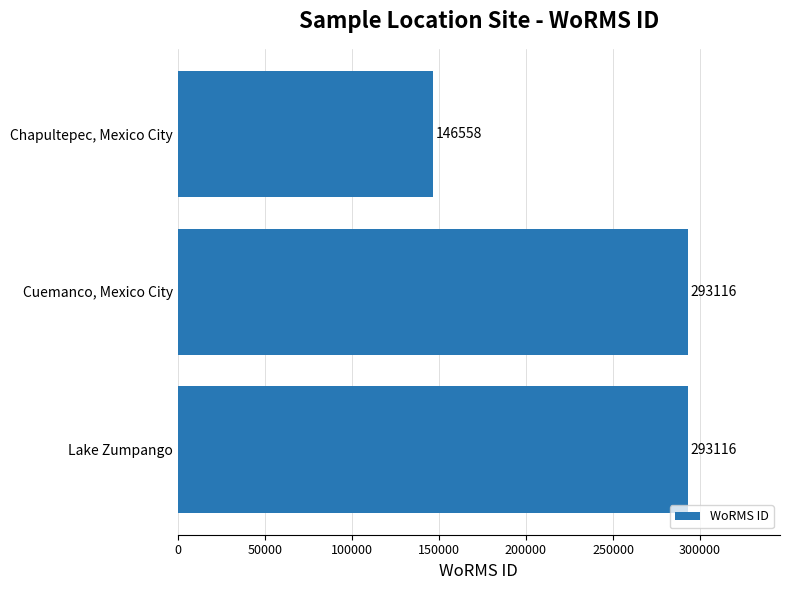

What is the ratio of the value at Chapultepec, Mexico City to the value at Cuemanco, Mexico City?

0.5